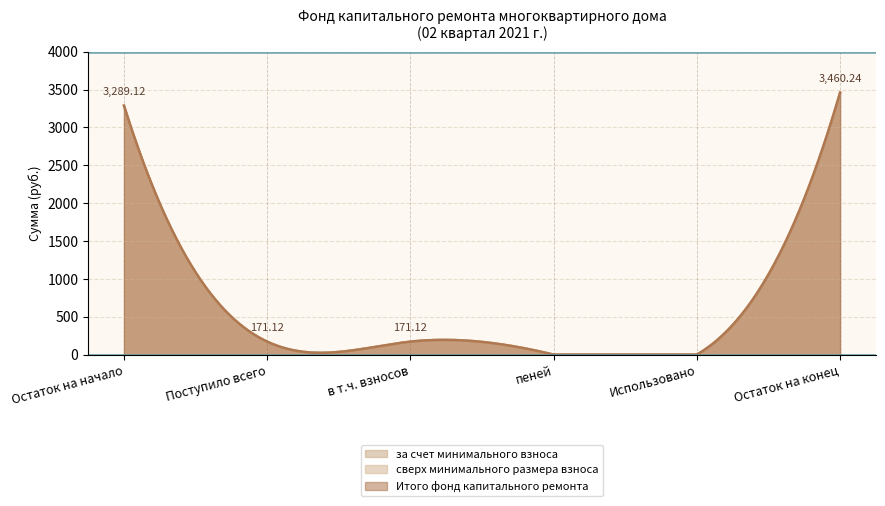

What is the label of the 1st point from the right?

Остаток на конец